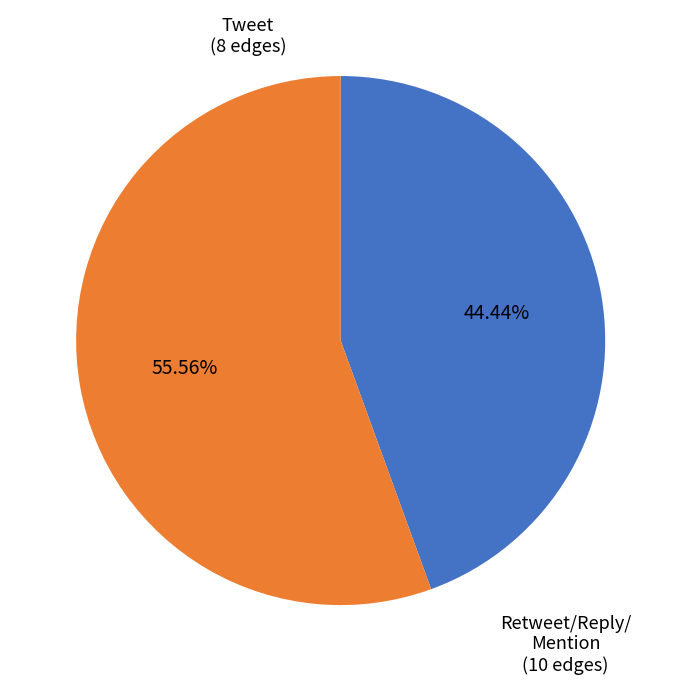

Is there a majority slice in this chart?

Yes